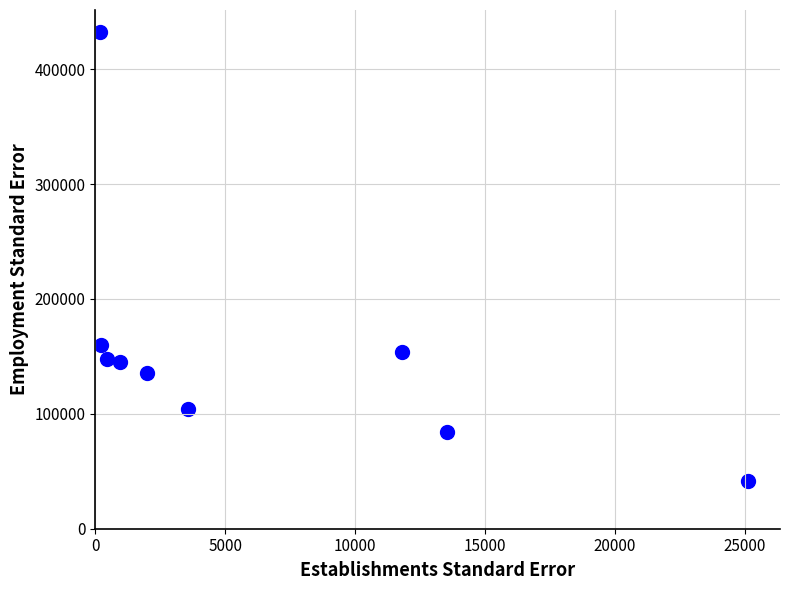

What Y value in the scatter plot is closest to 236671?

160336